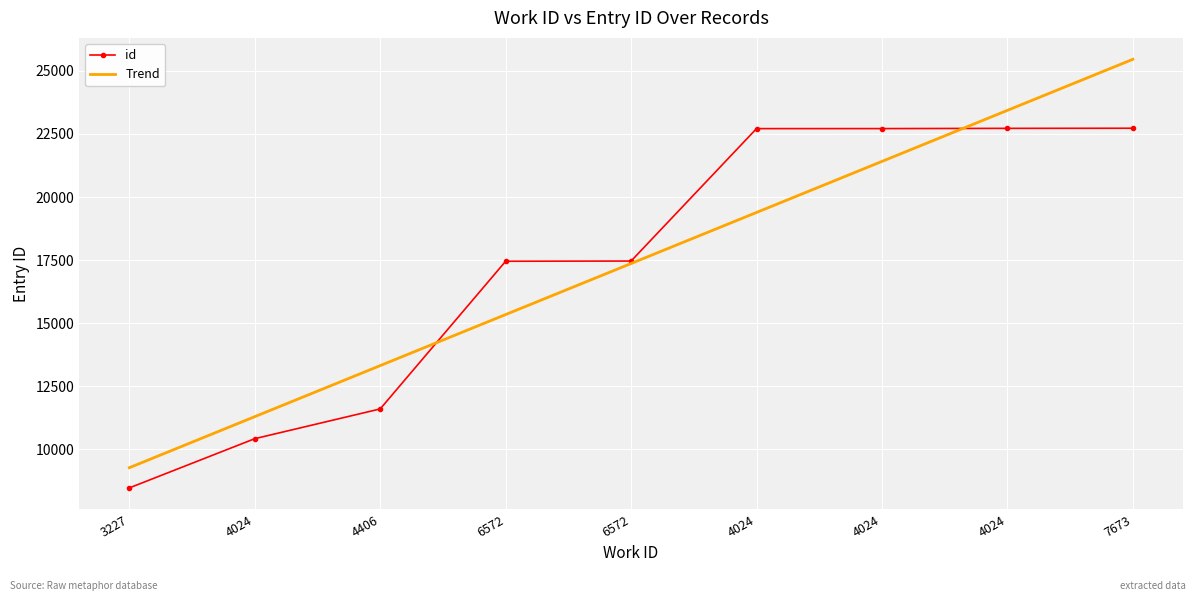

Count the number of categories in the chart.

9